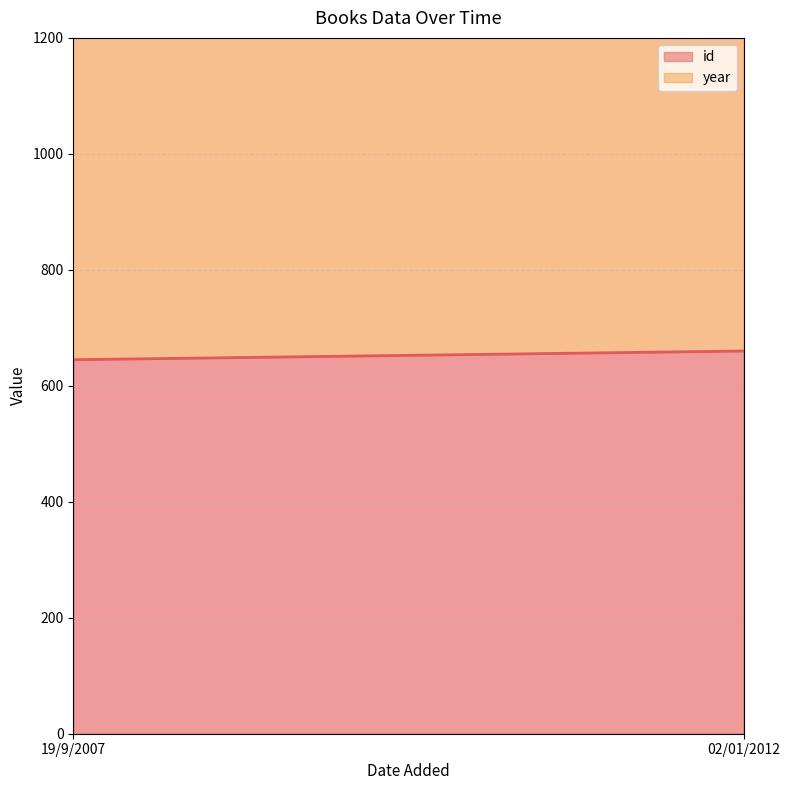

Count the number of categories in the chart.

2